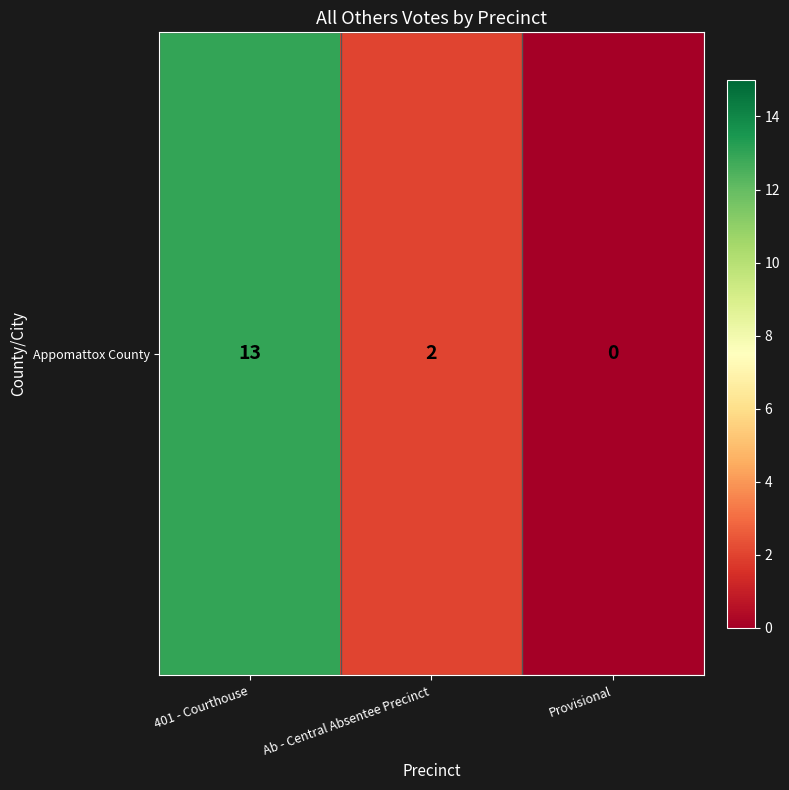

List the labels in order of value, largest first.

401 - Courthouse, Ab - Central Absentee Precinct, Provisional